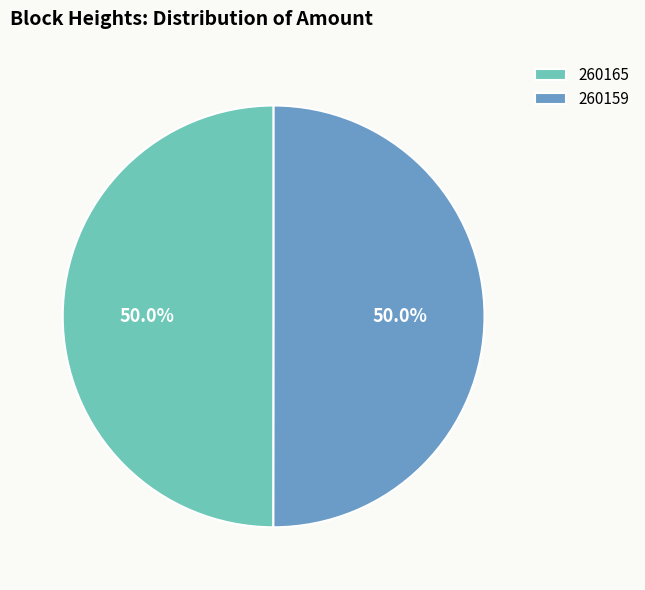

To the nearest percent, what is the difference between the 260159 and 260165 slice percentages?

0%